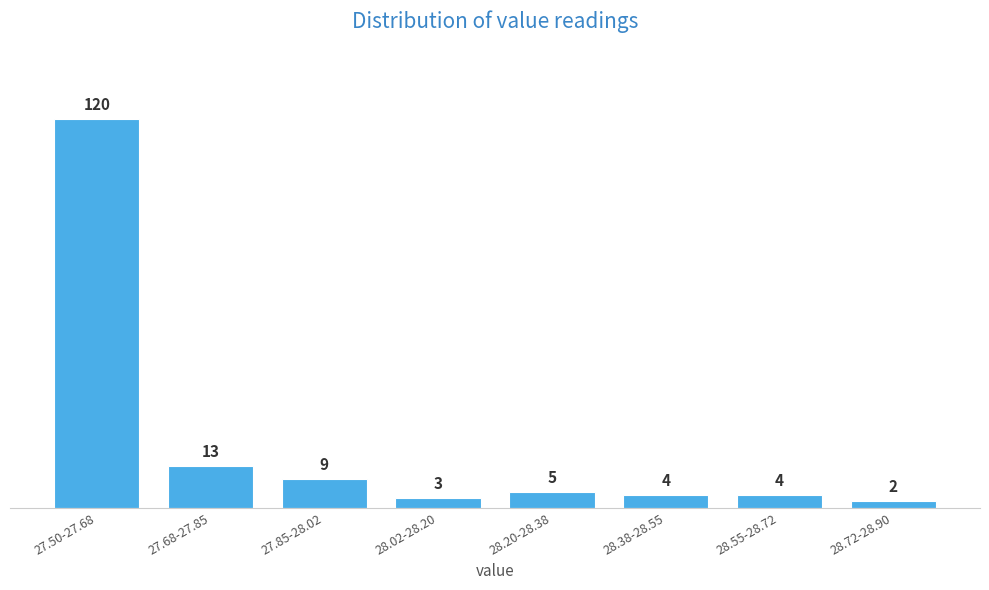

Reading left to right, what are all the values shown in this chart?

120	13	9	3	5	4	4	2